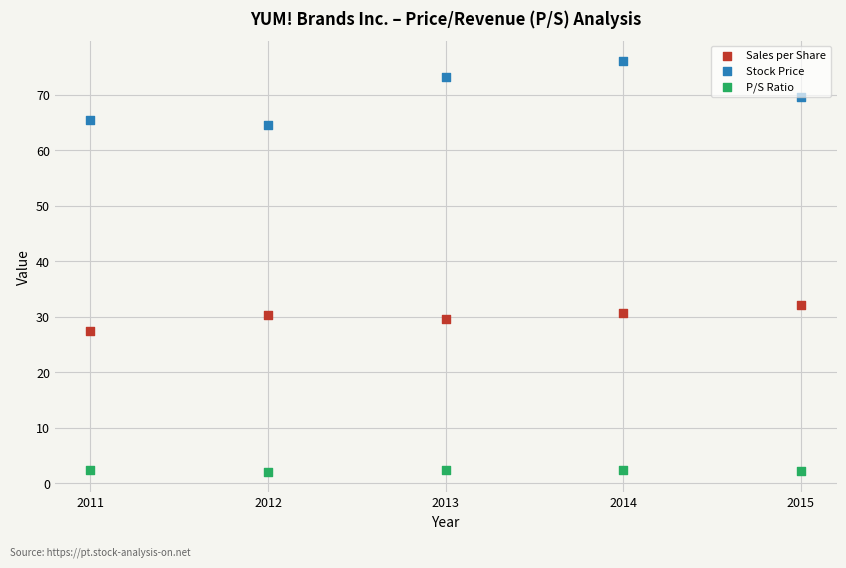

Which series reaches the maximum Y coordinate?

Stock Price